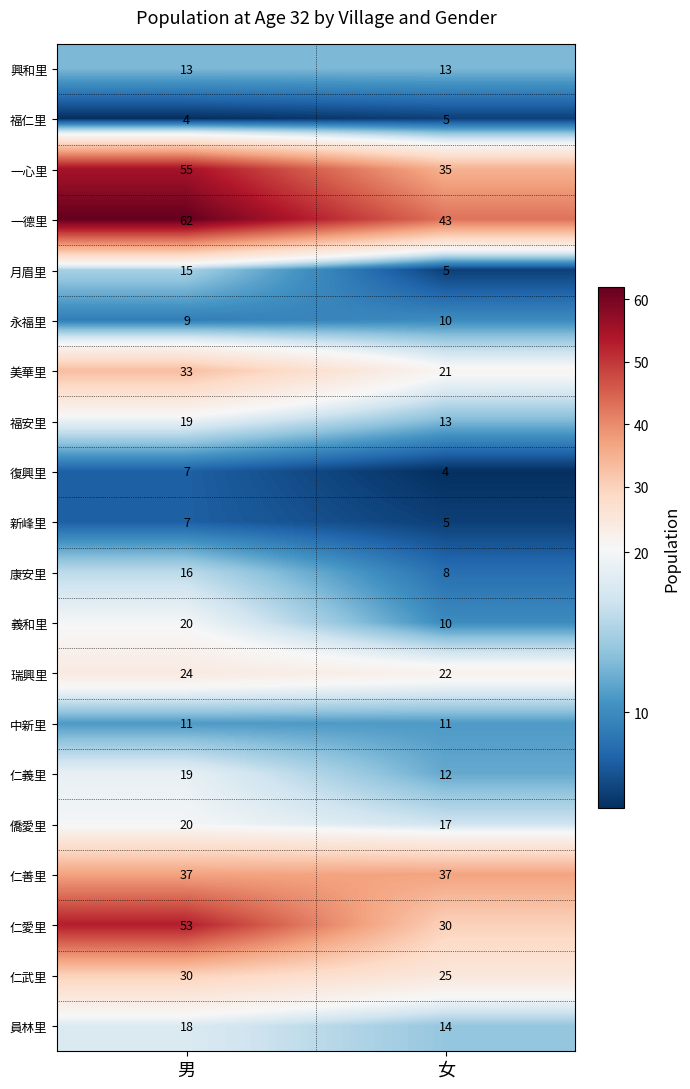

Read the 仁義里 value at 男.

19